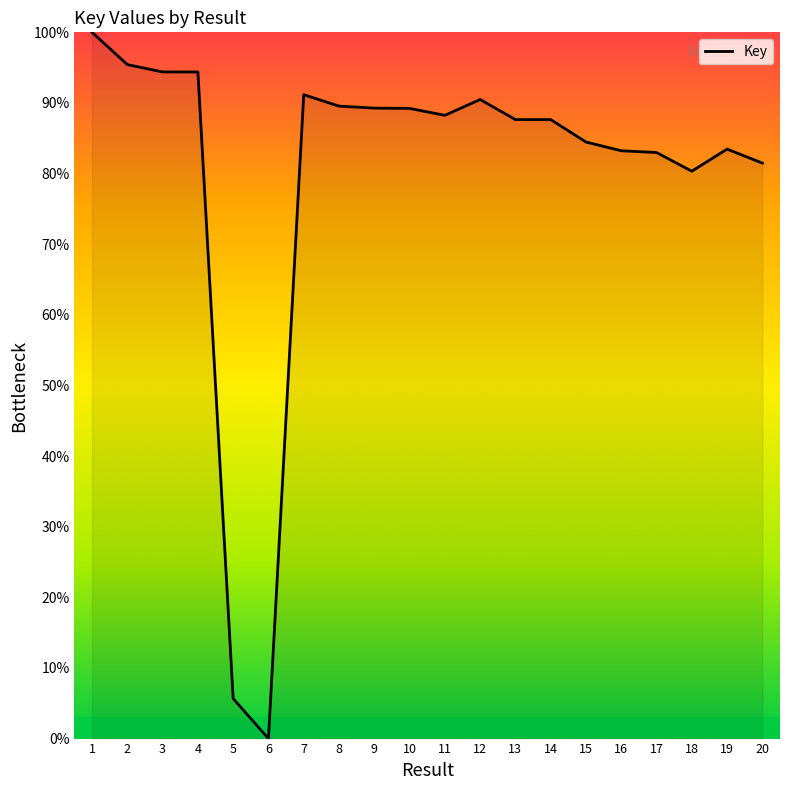

At which label is the value closest to 50?

18